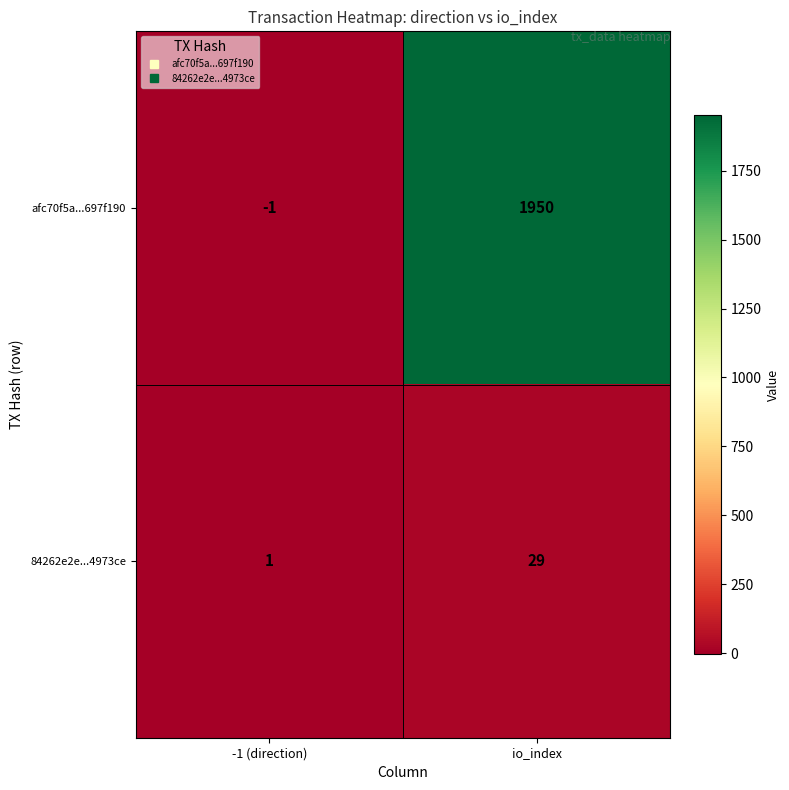

Reading right to left, list all the values displayed in this chart.

afc70f5a...697f190: io_index=1950	-1 (direction)=-1
84262e2e...4973ce: io_index=29	-1 (direction)=1